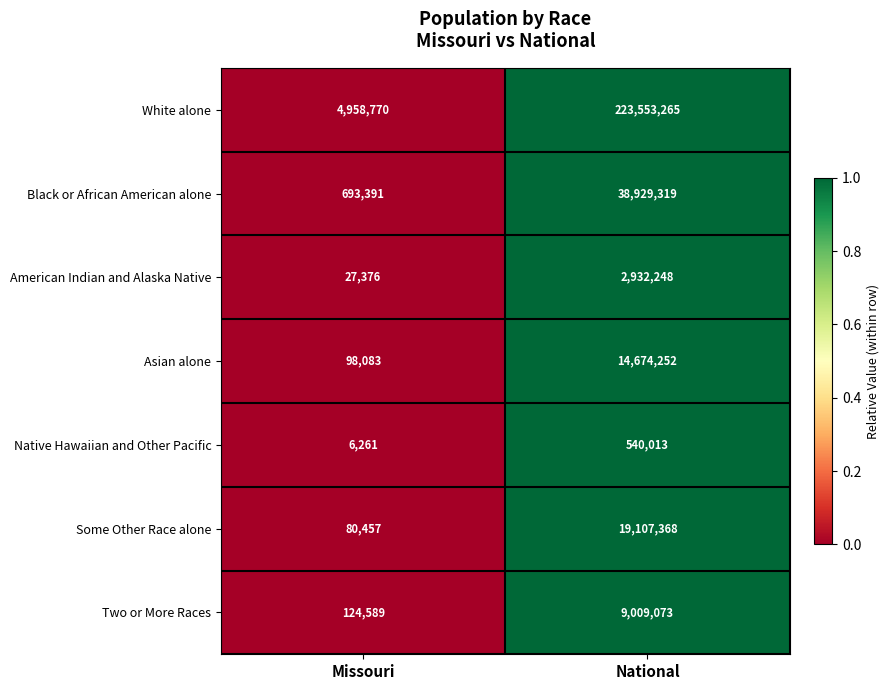

What is the difference between the maximum and minimum values in the Some Other Race alone series?

19026911